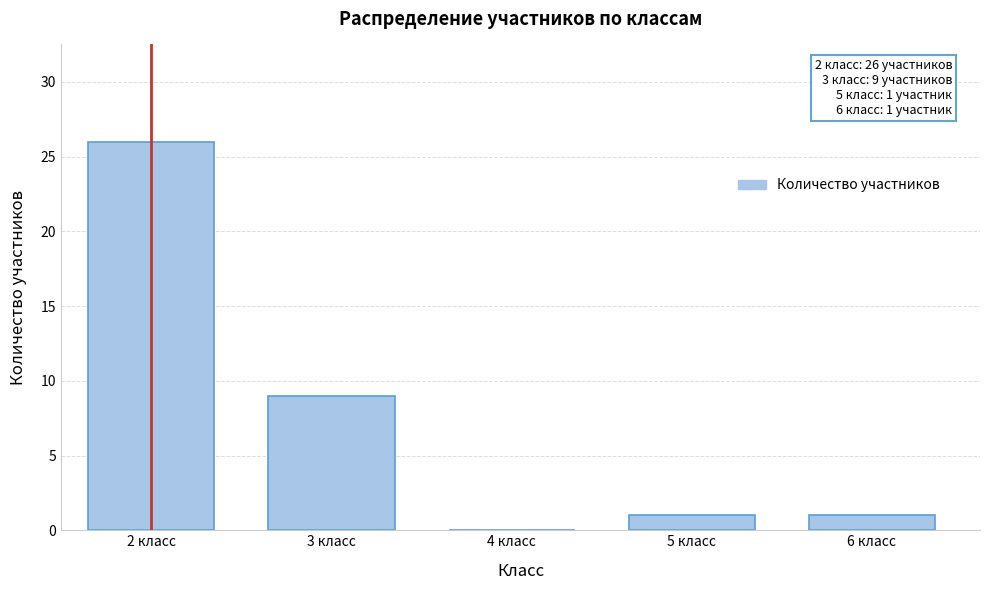

Reading left to right, transcribe all the data shown in this chart.

2 класс=26	3 класс=9	4 класс=0	5 класс=1	6 класс=1